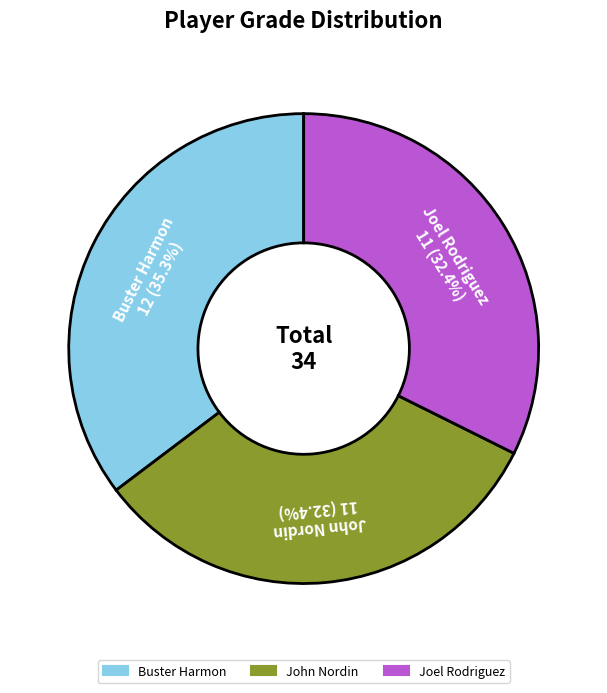

How many slices are in this pie chart?

3